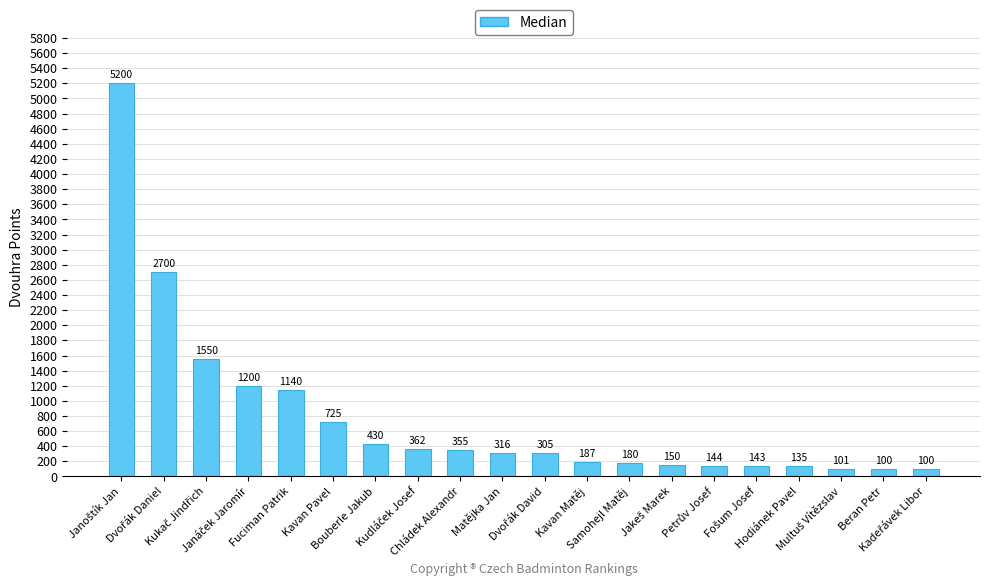

What is the approximate value at Bouberle Jakub?

430